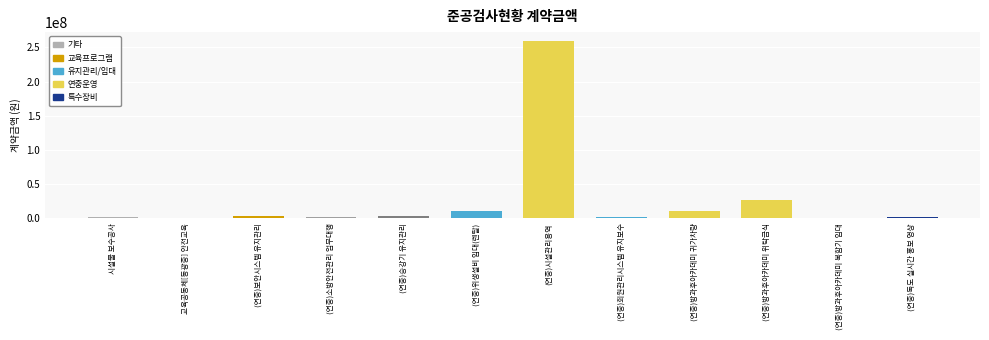

Are the bars horizontal?

No